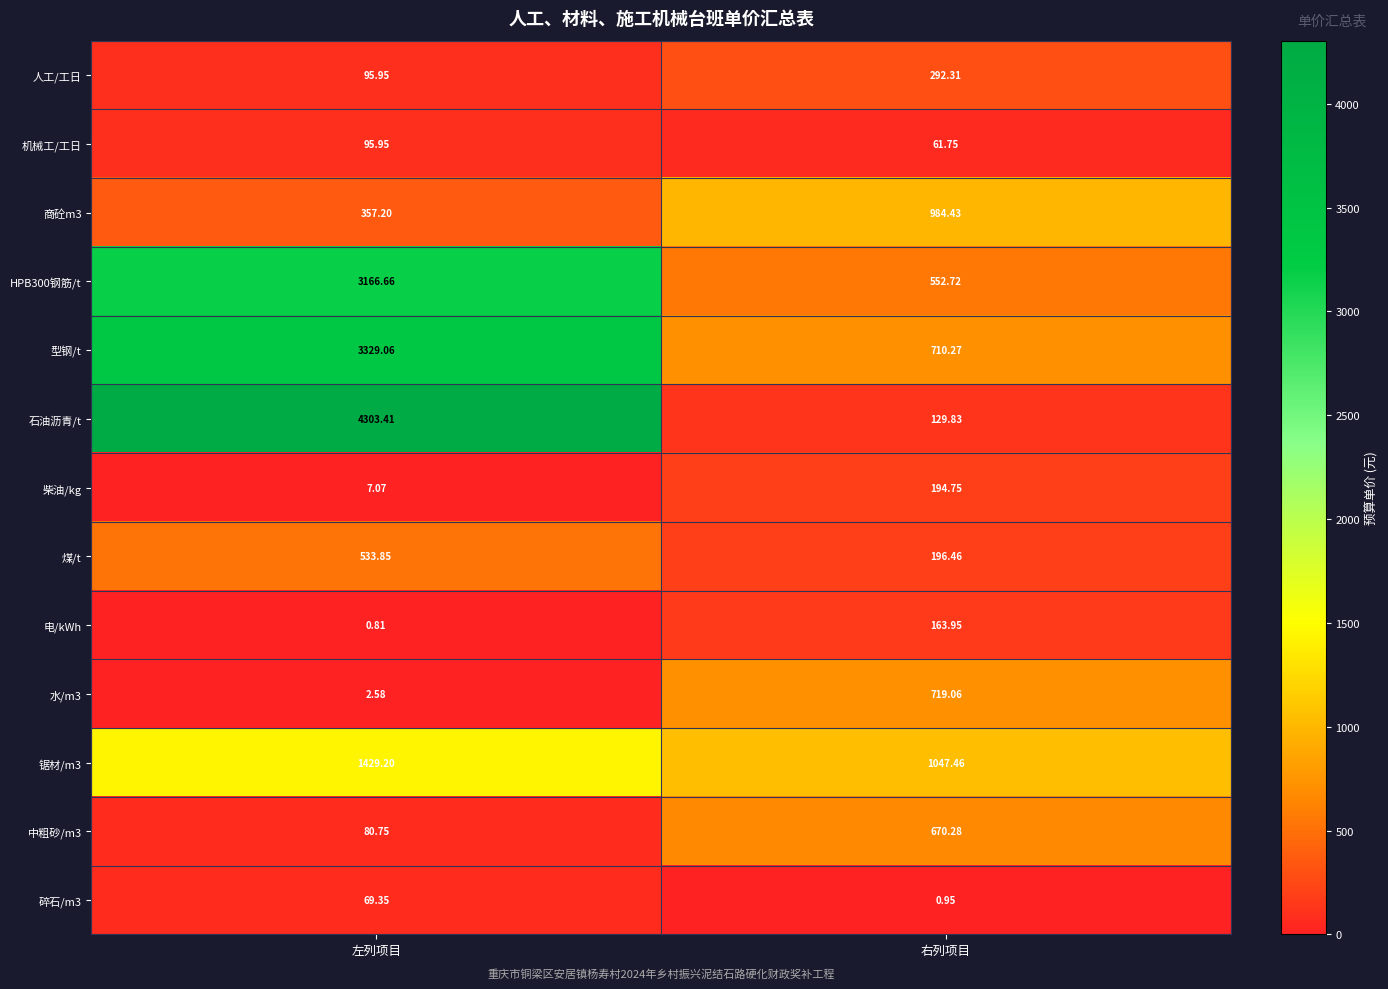

At which label does 柴油/kg reach its minimum?

左列项目